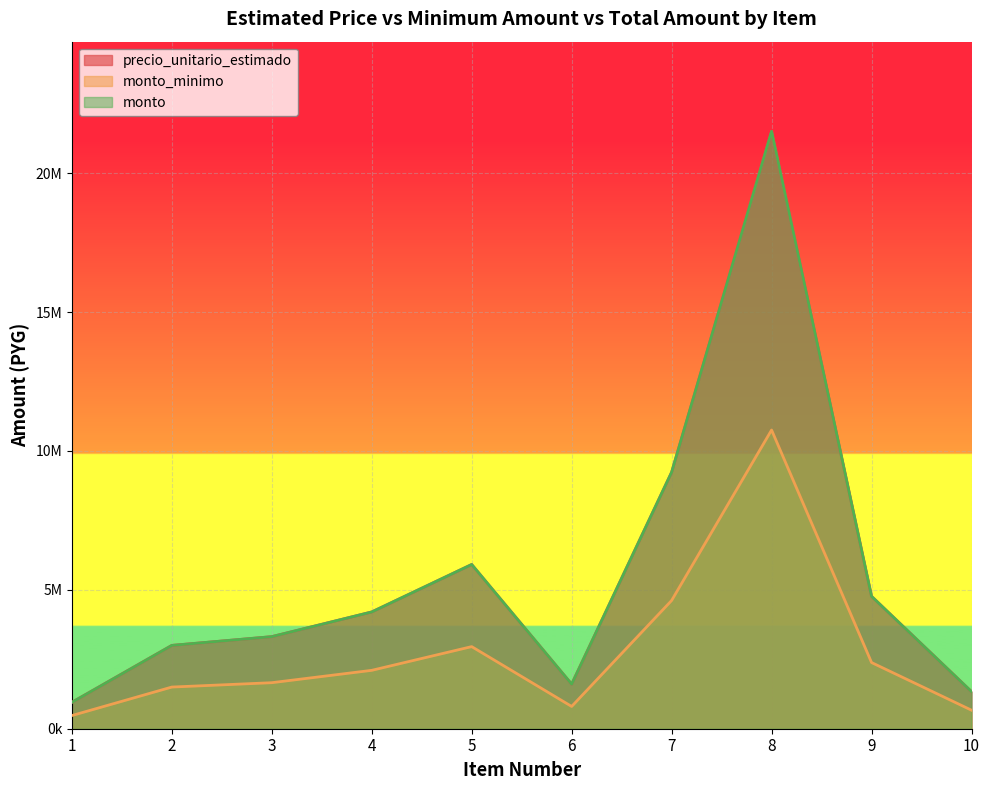

Reading left to right, what are all the values shown in this chart?

precio_unitario_estimado: 1=949500	2=3000000	3=3315000	4=4204333	5=5913167	6=1605000	7=9235000	8=21509000	9=4766667	10=1335000
monto_minimo: 1=474000	2=1500000	3=1657000	4=2102000	5=2956000	6=802000	7=4617000	8=10754000	9=2383000	10=667500
monto: 1=949500	2=3000000	3=3315000	4=4204333	5=5913167	6=1605000	7=9235000	8=21509000	9=4766667	10=1335000